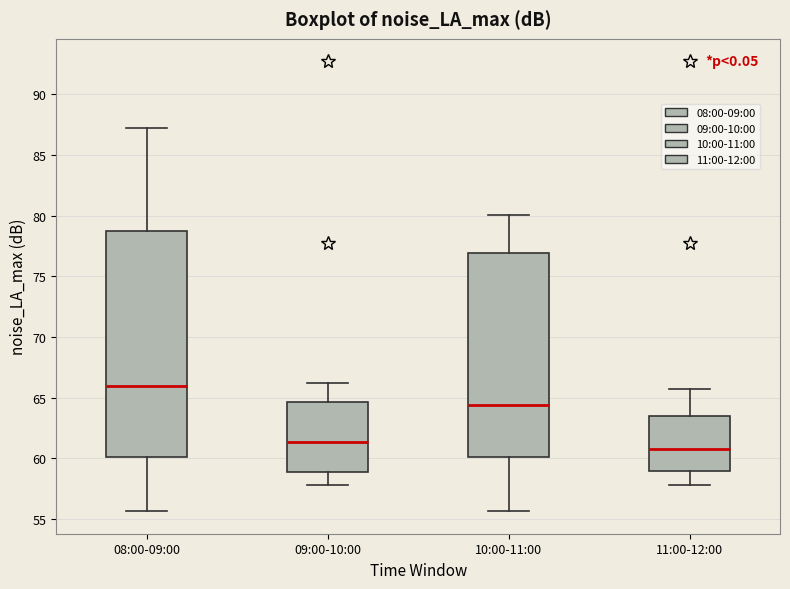

Reading left to right, transcribe this box plot: for each box, give where its median line is, the range the box spans, and where its two whiskers end, as read against the y-axis. The values are not printed on the chart, so give them approximately, as read against the axis.

08:00-09:00: median 66.0, box 60.0 to 78.5, whiskers 55.5 to 87.0
09:00-10:00: median 61.5, box 59.0 to 64.5, whiskers 58.0 to 66.0
10:00-11:00: median 64.5, box 60.0 to 77.0, whiskers 55.5 to 80.0
11:00-12:00: median 61.0, box 59.0 to 63.5, whiskers 58.0 to 65.5